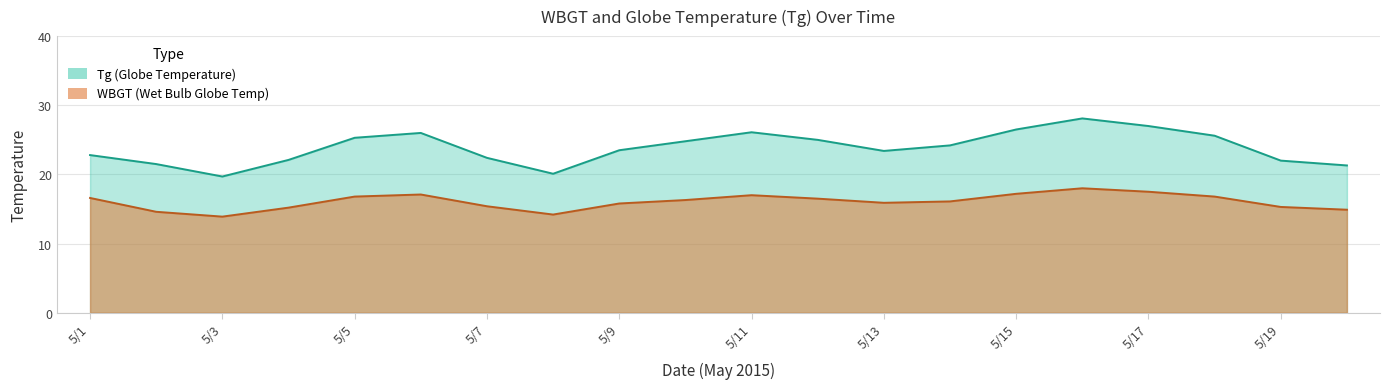

What value does the WBGT series have at 5/13?

15.9